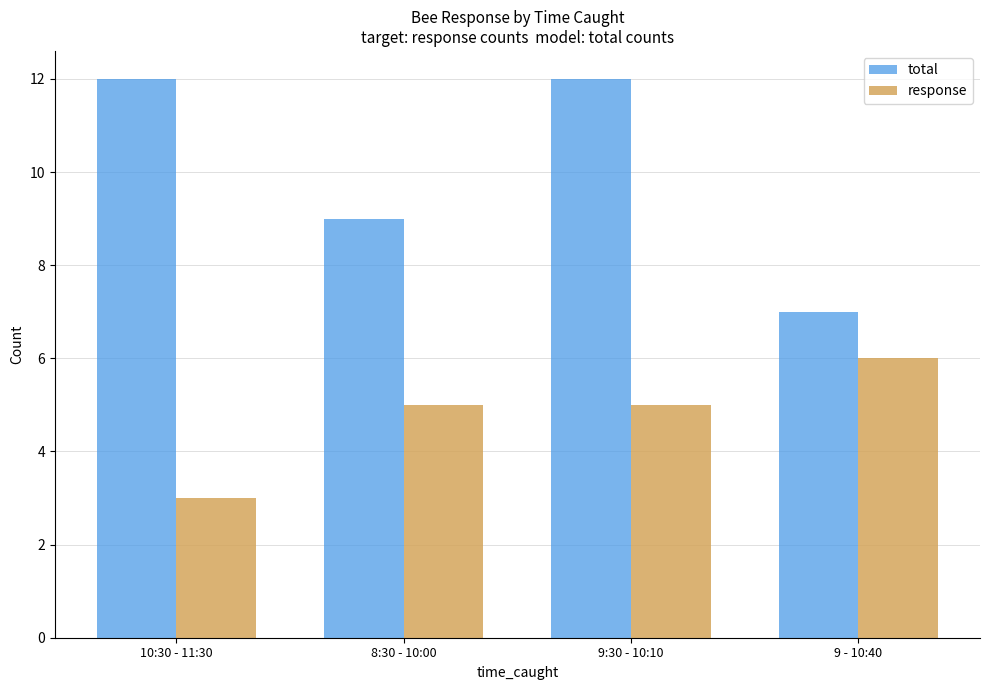

At which category does the chart reach its minimum across all series?

10:30 - 11:30